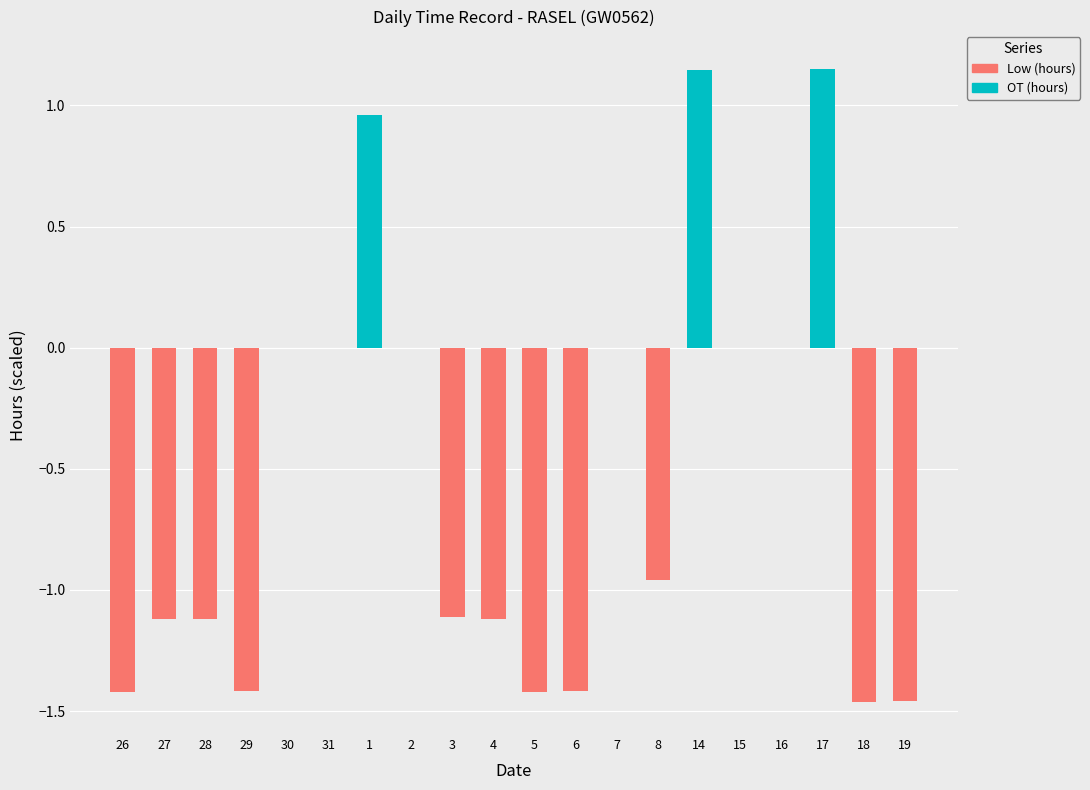

What is the difference between the second highest and minimum values in the Low (hours) series?

1.5